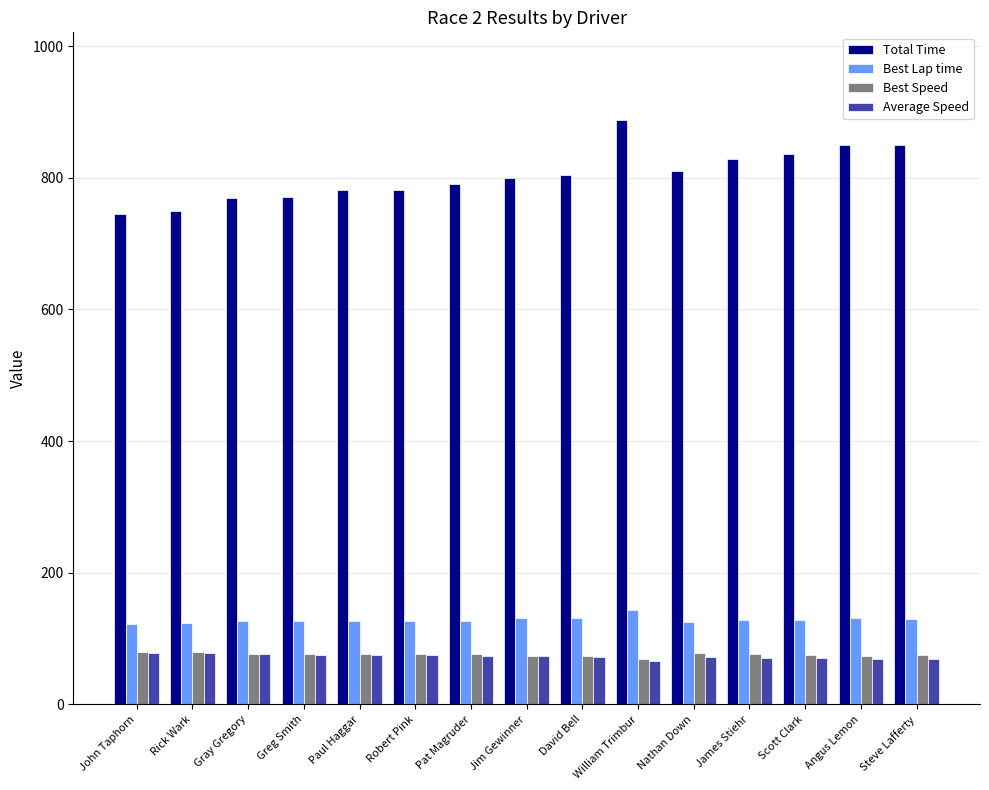

At which category does the chart reach its peak across all series?

William Trimbur